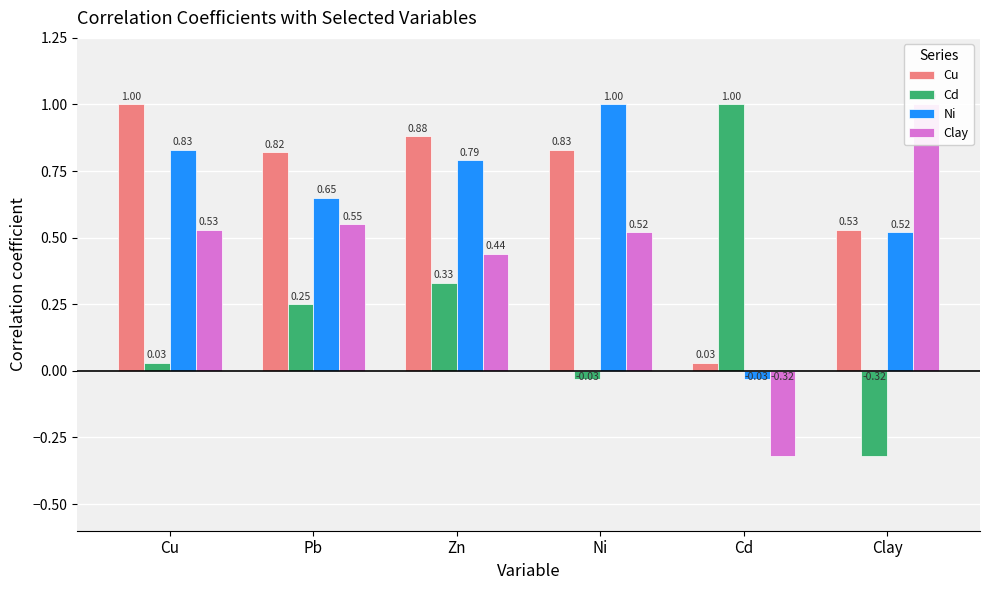

What is the difference between the second highest and second lowest values in the Cd series?

0.4